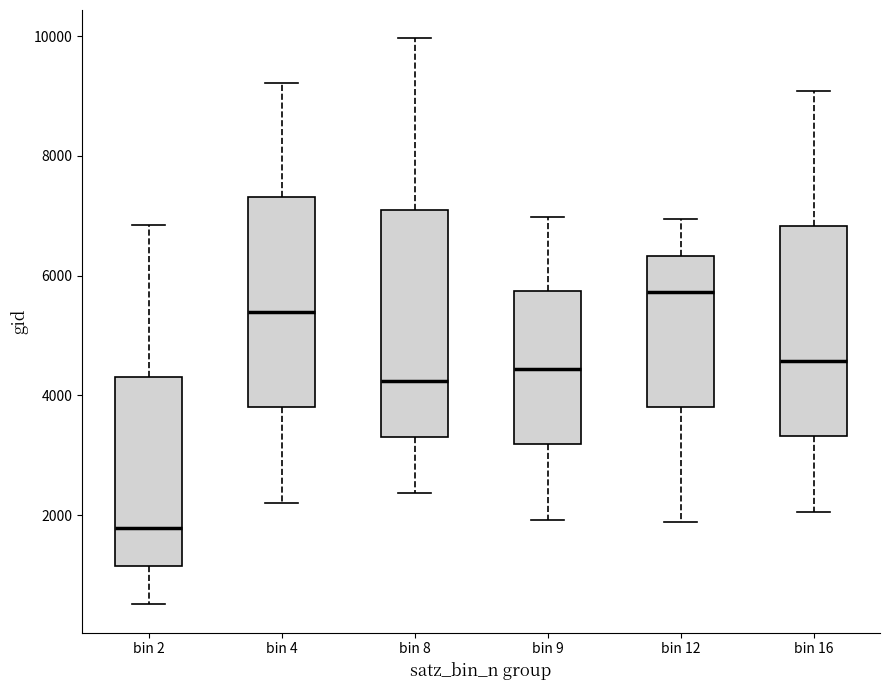

Reading left to right, transcribe this box plot: for each box, give where its median line is, the range the box spans, and where its two whiskers end, as read against the y-axis. The values are not printed on the chart, so give them approximately, as read against the axis.

bin 2: median 1800, box 1200 to 4400, whiskers 600 to 6800
bin 4: median 5400, box 3800 to 7400, whiskers 2200 to 9200
bin 8: median 4200, box 3400 to 7200, whiskers 2400 to 10000
bin 9: median 4400, box 3200 to 5800, whiskers 2000 to 7000
bin 12: median 5800, box 3800 to 6400, whiskers 1800 to 7000
bin 16: median 4600, box 3400 to 6800, whiskers 2000 to 9000